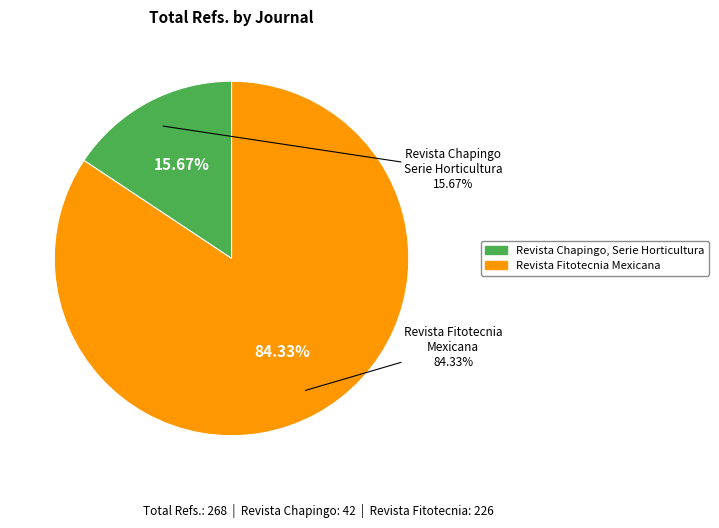

How many segments does this pie chart have?

2